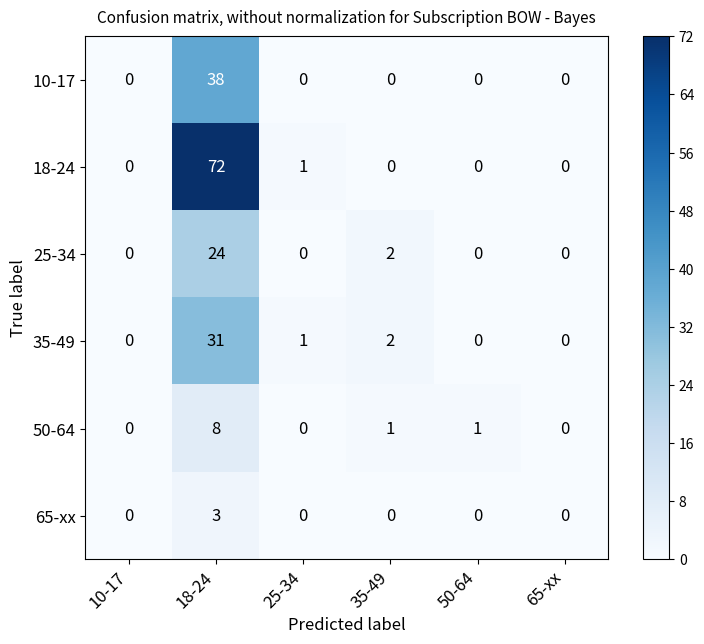

At which label does 65-xx reach its peak?

18-24